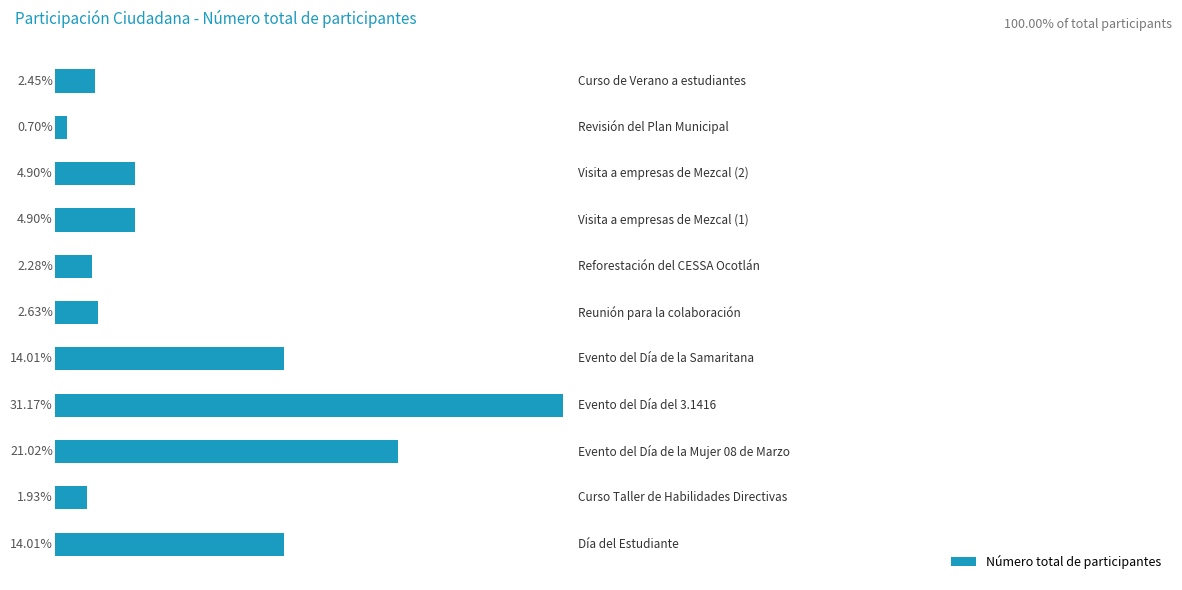

What is the difference between the maximum and minimum values?

30.5